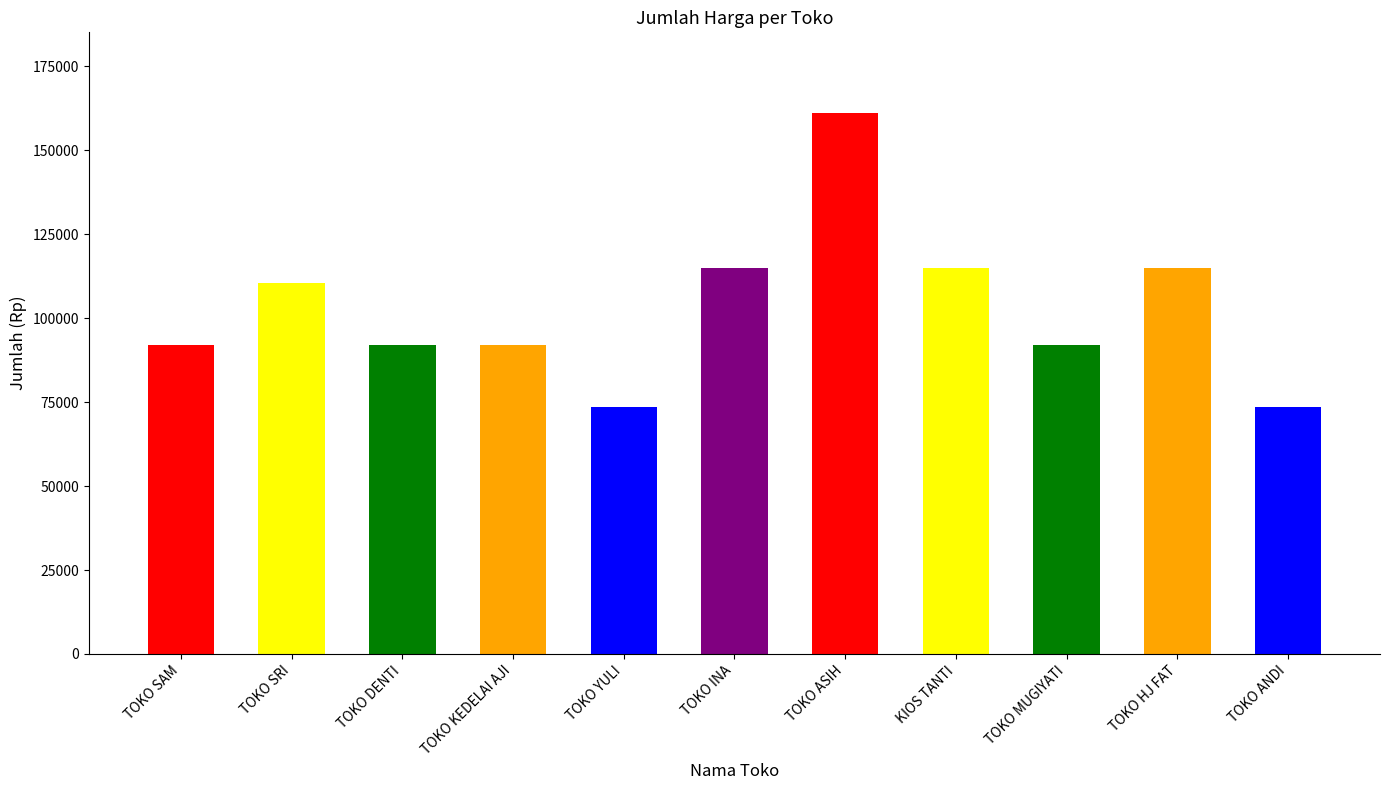

The value at TOKO KEDELAI AJI is 34355. True or false?

False